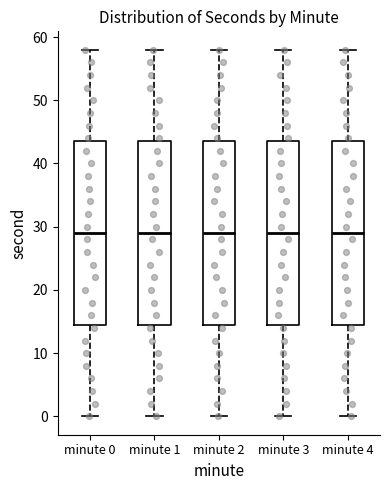

Reading left to right, transcribe this box plot: for each box, give where its median line is, the range the box spans, and where its two whiskers end, as read against the y-axis. The values are not printed on the chart, so give them approximately, as read against the axis.

minute 0: median 29, box 15 to 44, whiskers 0 to 58
minute 1: median 29, box 15 to 44, whiskers 0 to 58
minute 2: median 29, box 15 to 44, whiskers 0 to 58
minute 3: median 29, box 15 to 44, whiskers 0 to 58
minute 4: median 29, box 15 to 44, whiskers 0 to 58